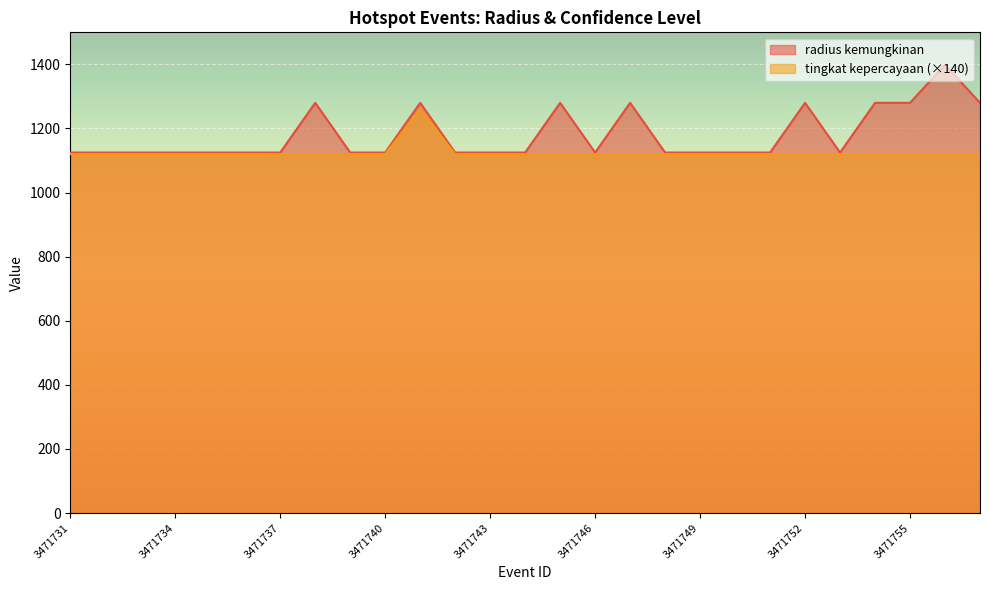

Which series has the largest range (max minus min)?

radius kemungkinan